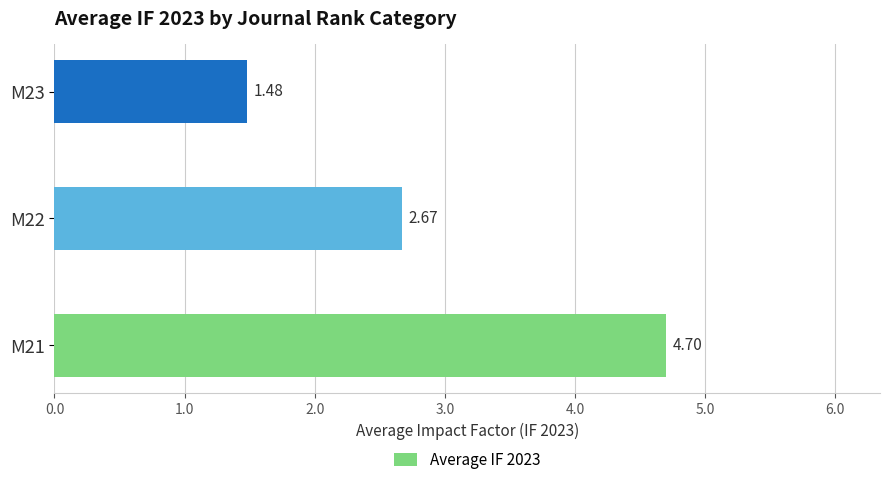

Rank the categories by value from highest to lowest.

M21, M22, M23